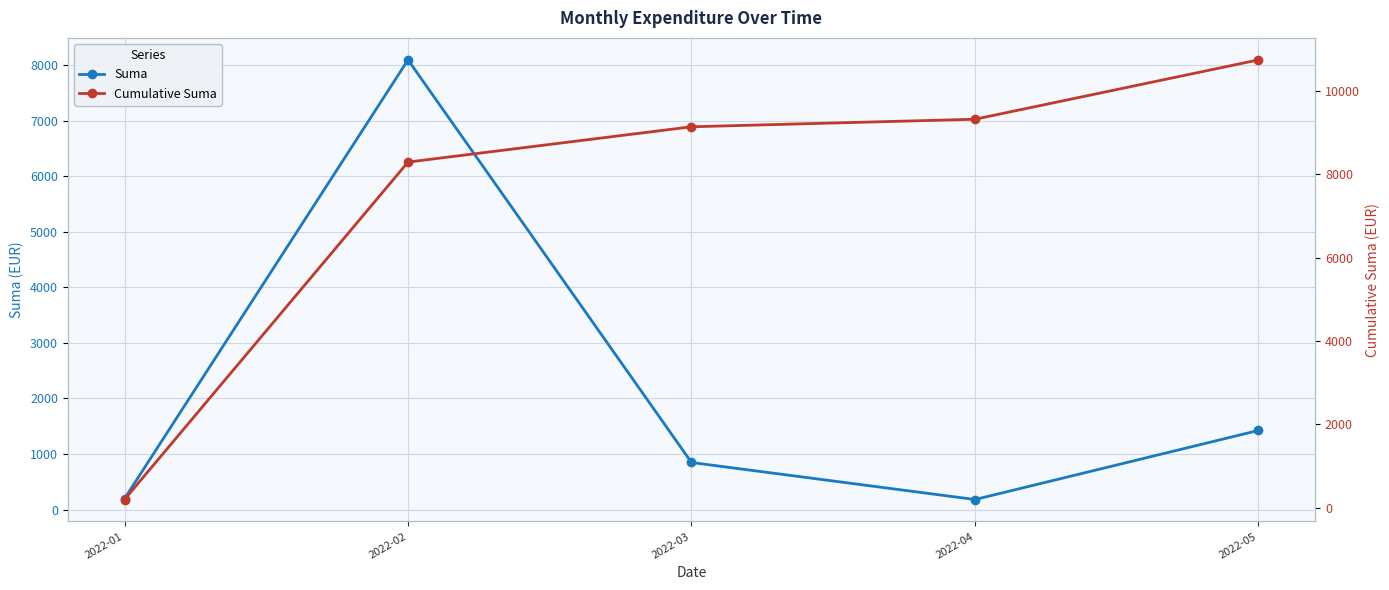

True or false: Suma has a value of 8091.2 at 2022-02.

True